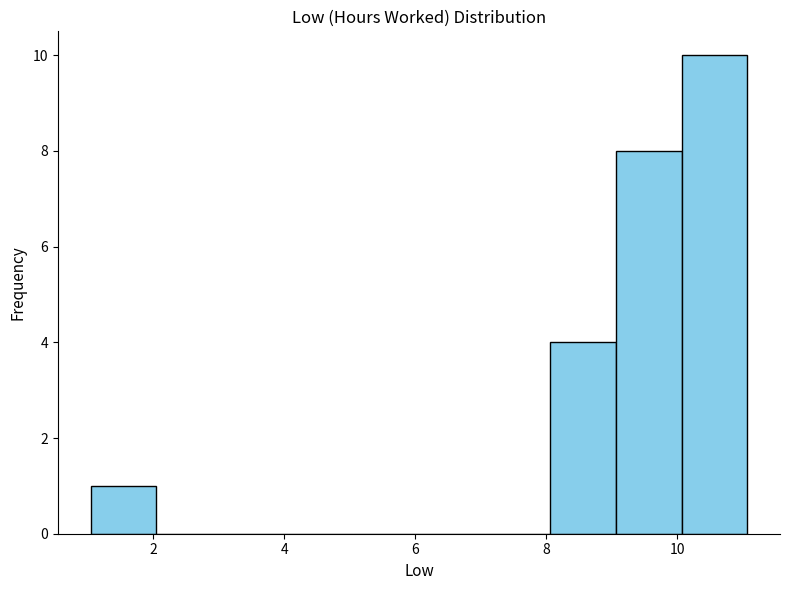

Reading left to right, transcribe this chart: for each bar, give the range it covers on the x-axis and its height. Neither the bar edges nor the heights are printed on the chart, so give them approximately, as read against the axes.

1 to 2: 1
2 to 3: 0
3 to 4: 0
4 to 5: 0
5 to 6: 0
6 to 7: 0
7 to 8: 0
8 to 9: 4
9 to 10: 8
10 to 11: 10